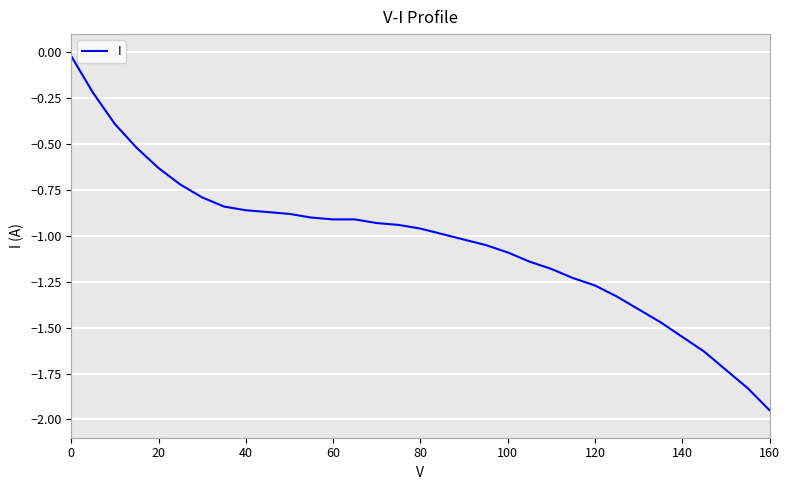

What is the average value?

-1.0